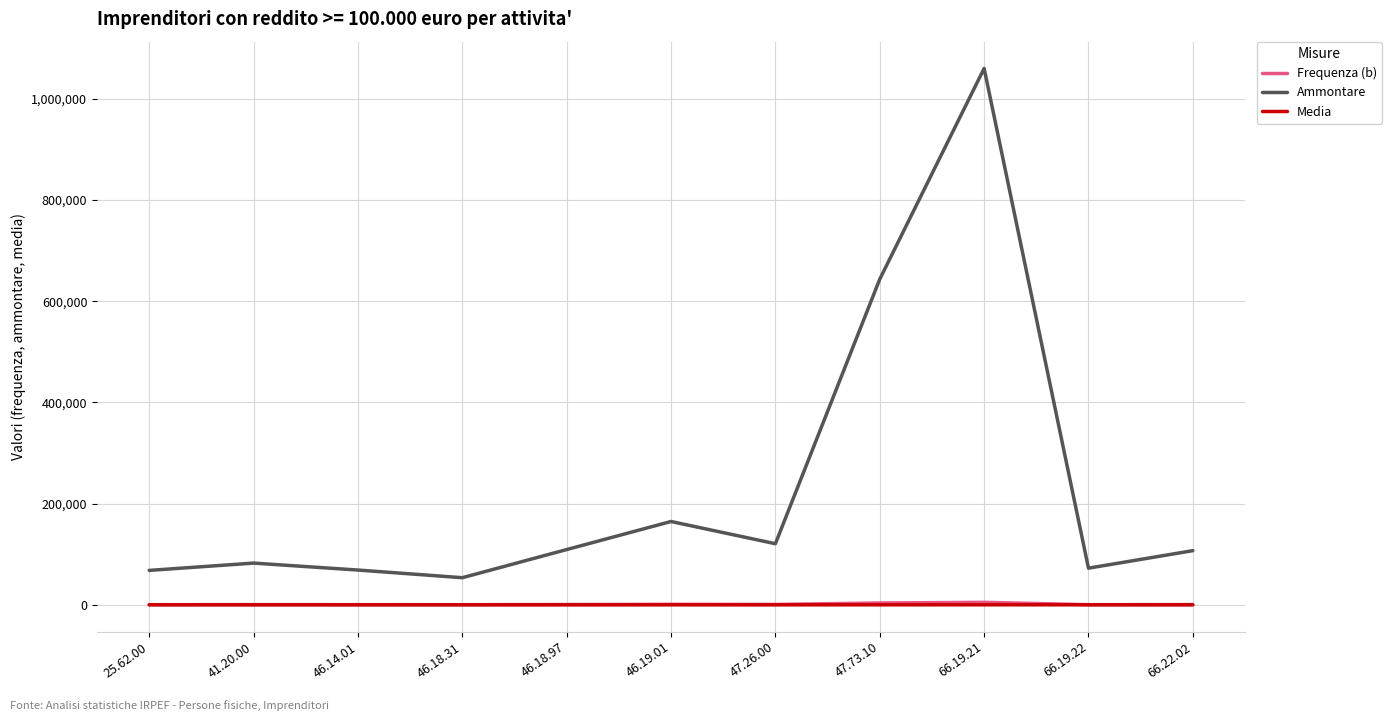

Is this an area chart (filled region under the line)?

No